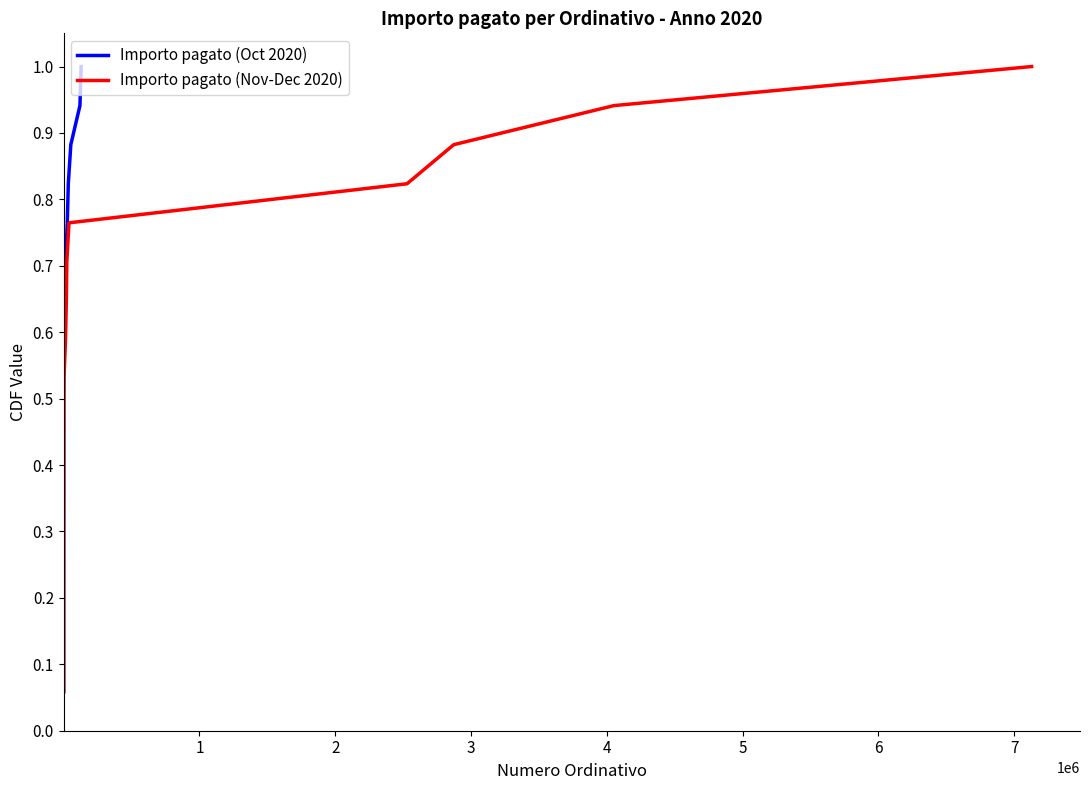

At how many categories does at least one series exceed 0?

17